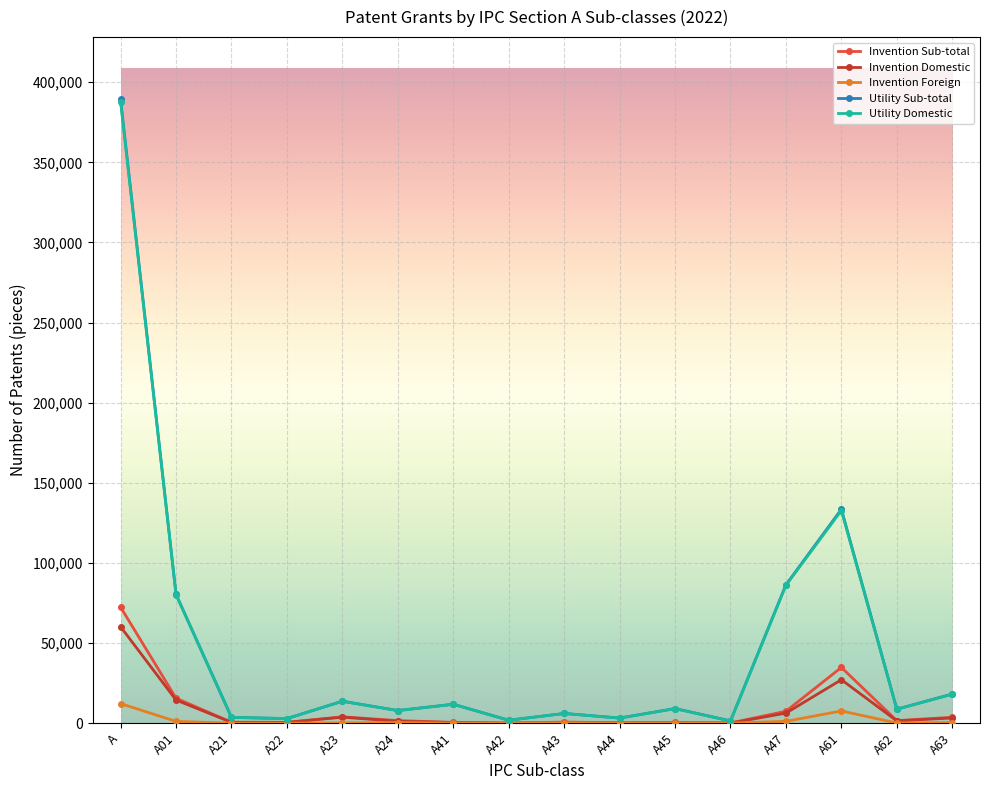

Is the value of Invention Sub-total at A44 greater than the value of Invention Domestic at A01?

No